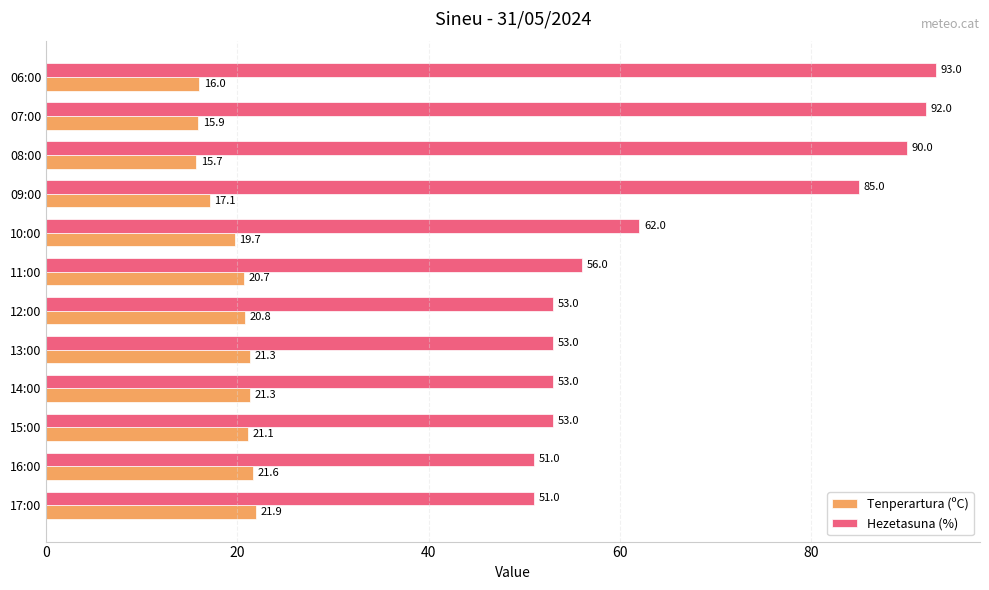

What value does the Hezetasuna (%) series have at 15:00?

53.0